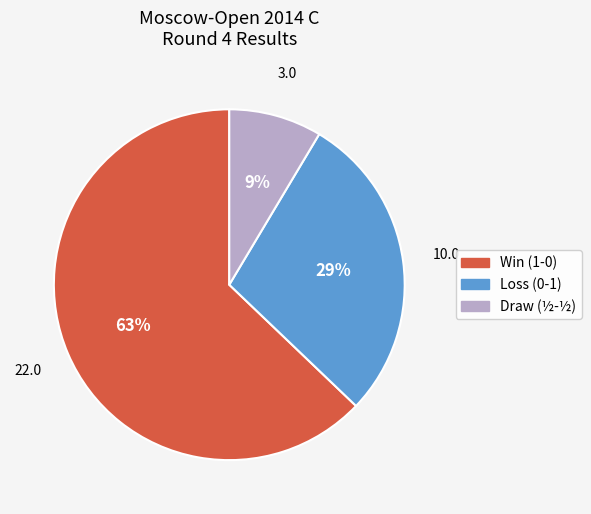

Does any single category account for the majority?

Yes